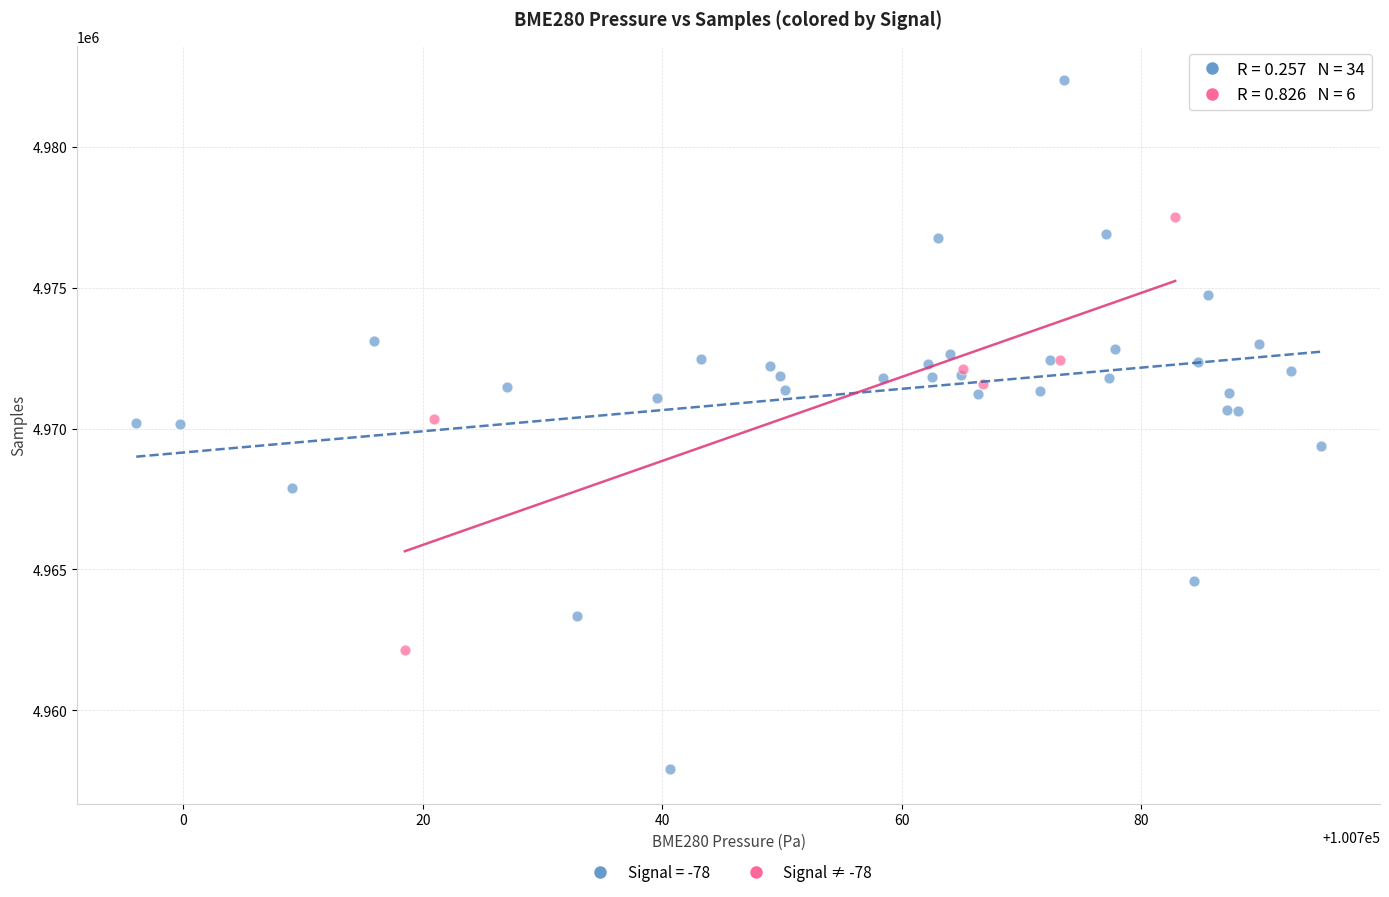

Which series has the widest spread of Y values?

Signal = -78